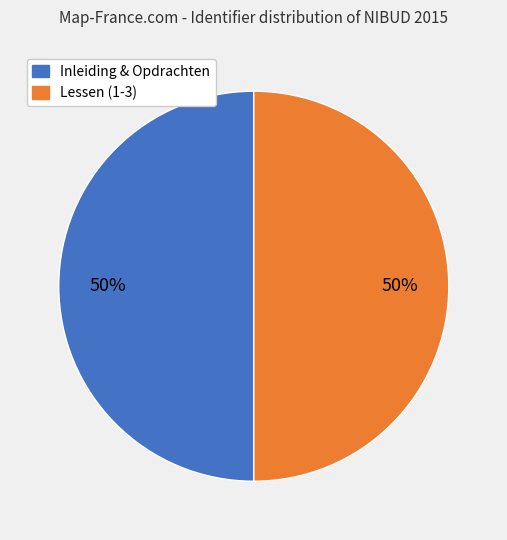

Count the number of slices in the pie.

2